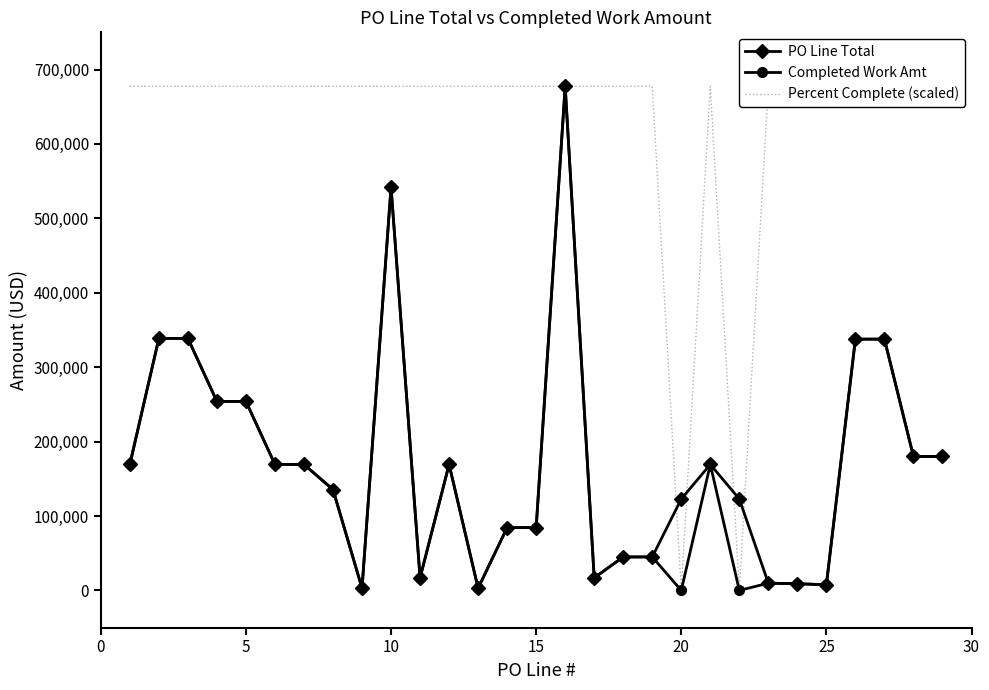

Reading right to left, extract all data points from this chart.

PO Line Total: 180018.5	180018.5	337701.5	337701.5	7615.0	9020.0	9761.0	122872.0	169359.0	122872.0	45004.5	45004.5	16899.0	677435.0	84425.5	84425.5	2982.0	169359.0	16899.0	541948.0	2982.0	135487.0	169358.5	169358.5	254038.0	254038.0	338717.5	338717.5	169359.0
Completed Work Amt: 180018.5	180018.5	337701.5	337701.5	7615.0	9020.0	9761.0	0.0	169359.0	0.0	45004.5	45004.5	16899.0	677435.0	84425.5	84425.5	2982.0	169359.0	16899.0	541948.0	2982.0	135487.0	169358.5	169358.5	254038.0	254038.0	338717.5	338717.5	169359.0
Percent Complete (scaled): 677435.0	677435.0	677435.0	677435.0	677435.0	677435.0	677435.0	0.0	677435.0	0.0	677435.0	677435.0	677435.0	677435.0	677435.0	677435.0	677435.0	677435.0	677435.0	677435.0	677435.0	677435.0	677435.0	677435.0	677435.0	677435.0	677435.0	677435.0	677435.0